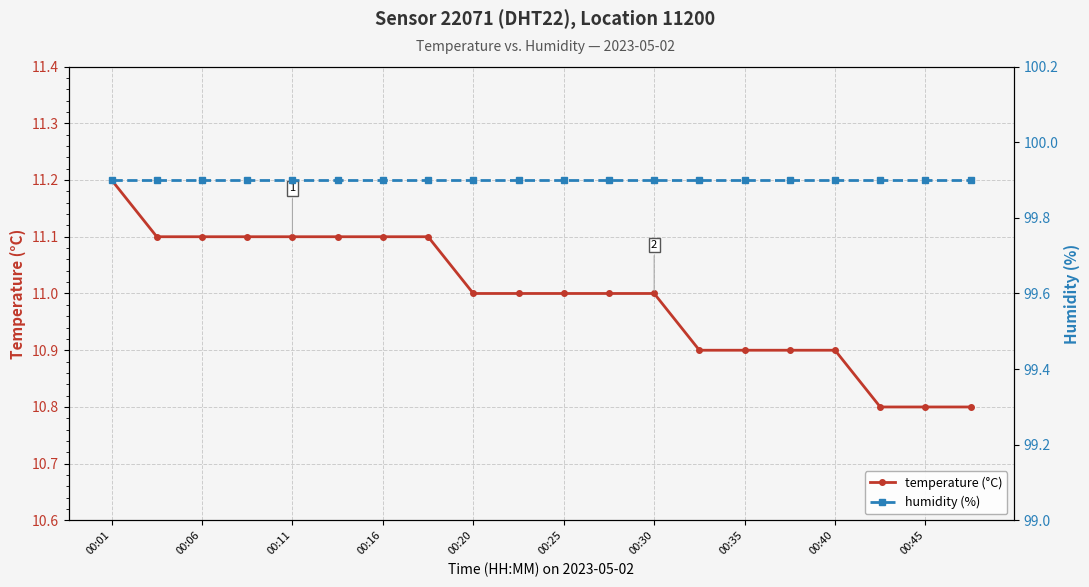

Rank the categories by humidity (%) value from highest to lowest.

00:01, 00:06, 00:11, 00:16, 00:20, 00:25, 00:30, 00:35, 00:40, 00:45, 10, 11, 12, 13, 14, 15, 16, 17, 18, 19